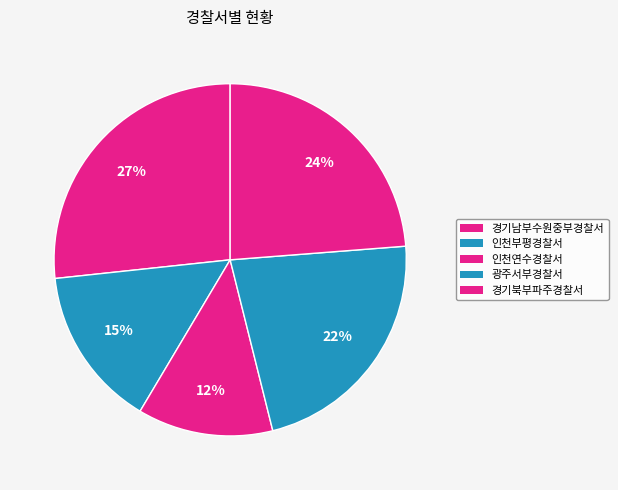

Approximately how many times larger is the value at 인천연수경찰서 compared to 인천부평경찰서?

0.8